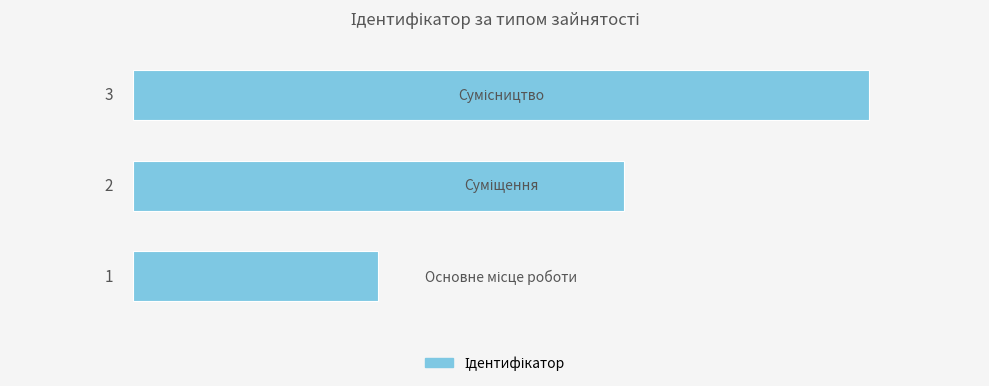

What is the maximum value shown in the chart?

3